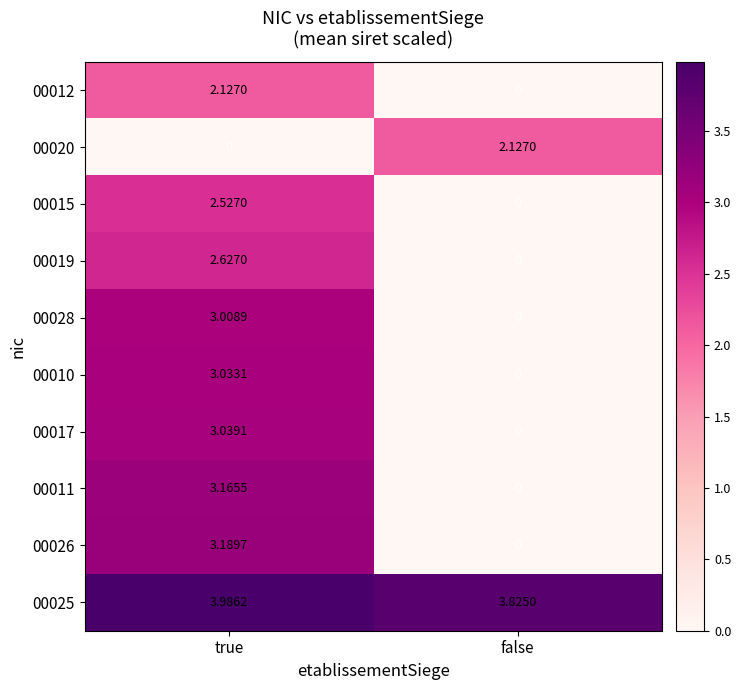

At which category is the sum across all series the highest?

true